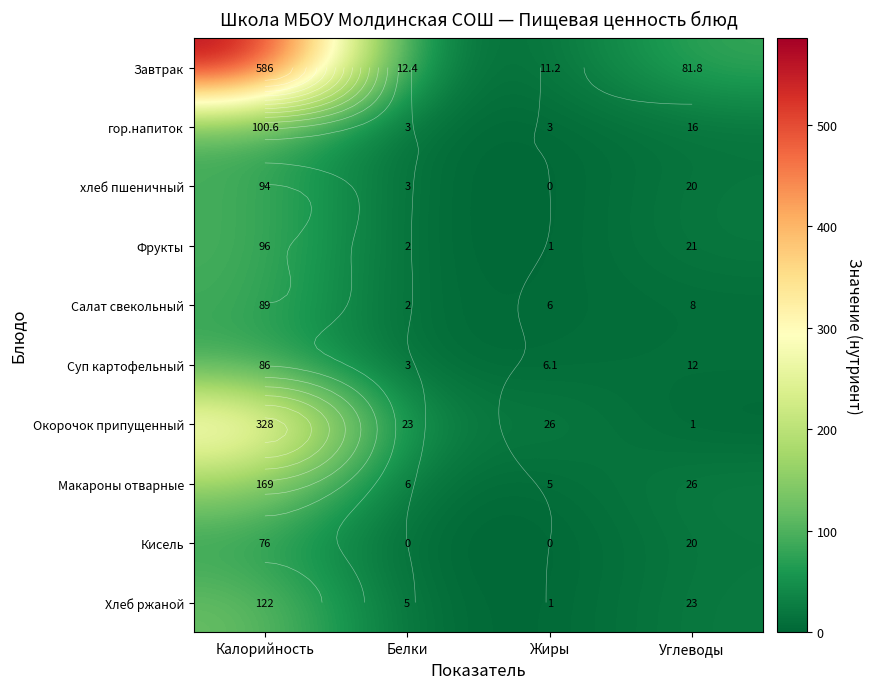

What is the difference between the maximum and minimum values in the Макароны отварные series?

164.0